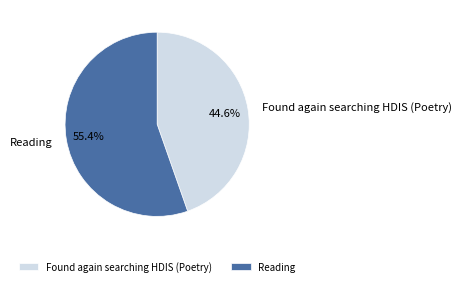

Count the number of slices in the pie.

2